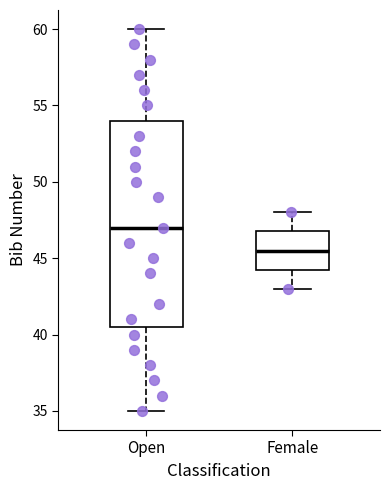

Reading left to right, transcribe this box plot: for each box, give where its median line is, the range the box spans, and where its two whiskers end, as read against the y-axis. The values are not printed on the chart, so give them approximately, as read against the axis.

Open: median 47.0, box 40.5 to 54.0, whiskers 35.0 to 60.0
Female: median 45.5, box 44.5 to 47.0, whiskers 43.0 to 48.0